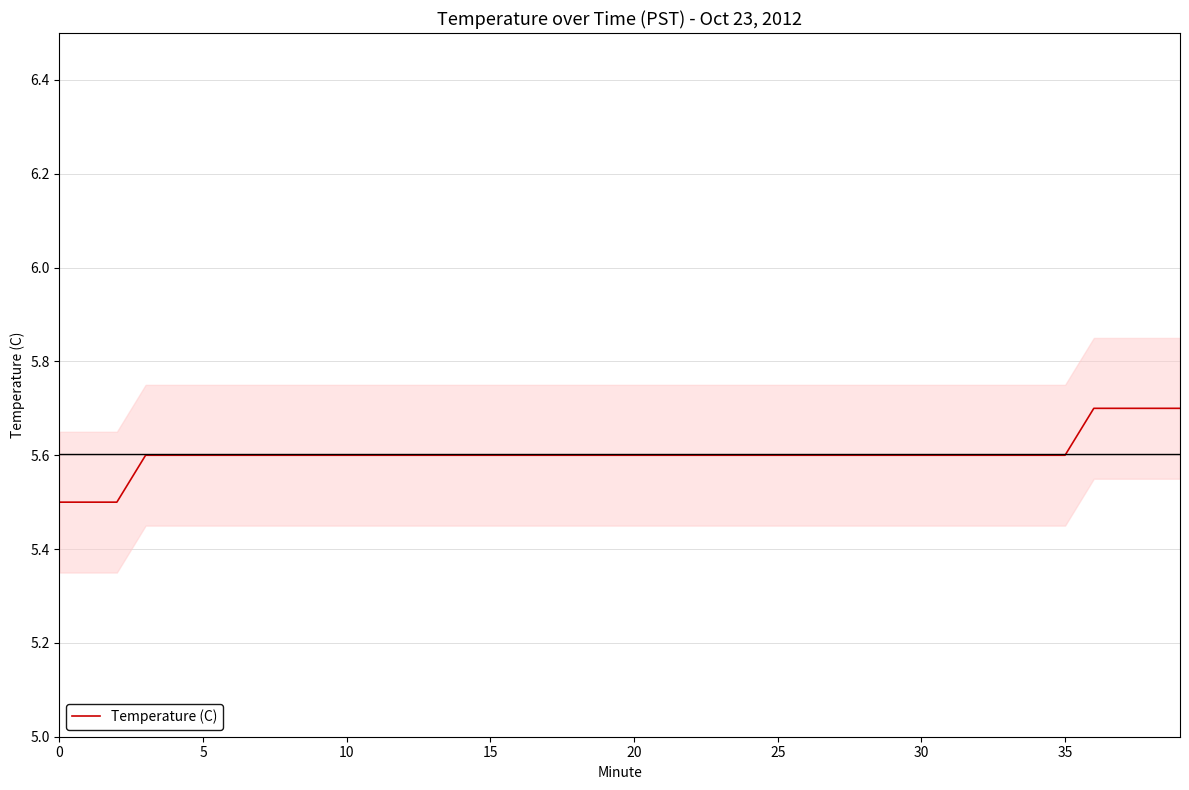

What is the minimum value for Temperature (C)?

5.5